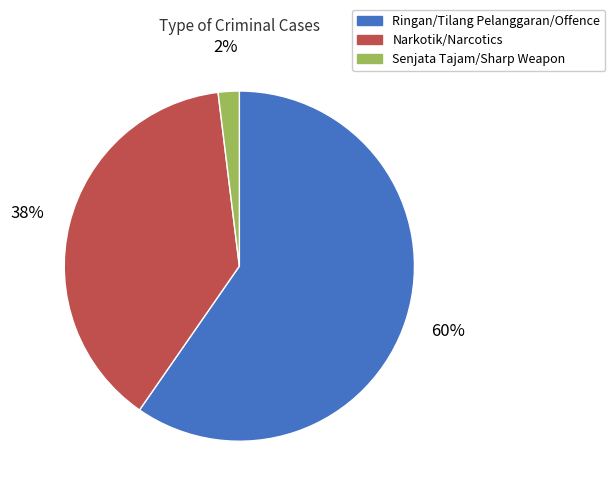

Does any single category account for the majority?

Yes